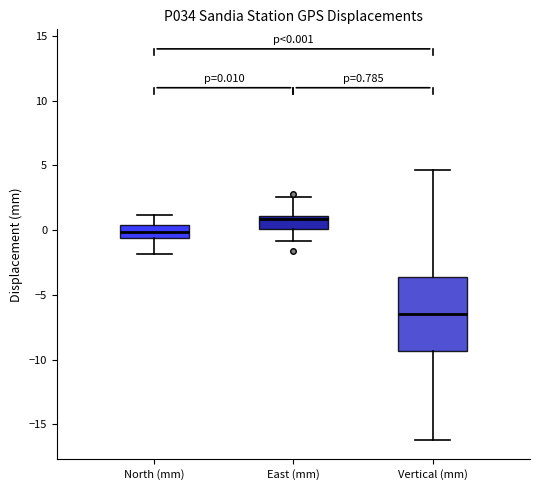

Comparing the boxes themselves (not the whiskers), which one is the tallest?

Vertical (mm)